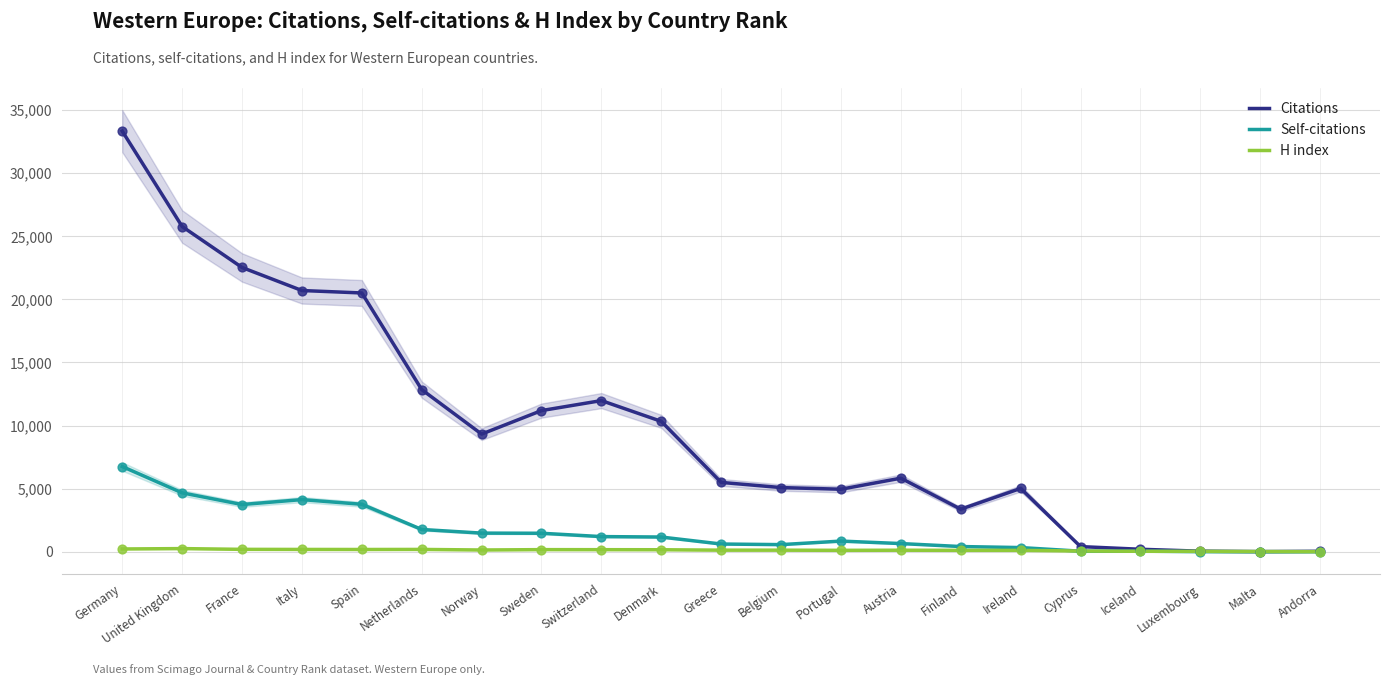

Which series reaches the minimum Y coordinate?

Self-citations